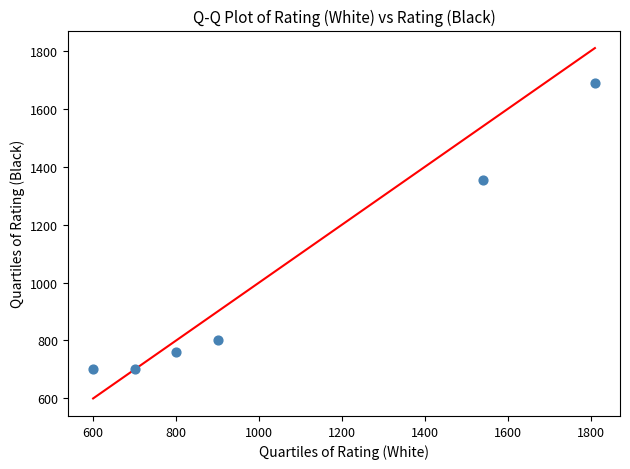

What Y value in the scatter plot is closest to 1193?

1352.6